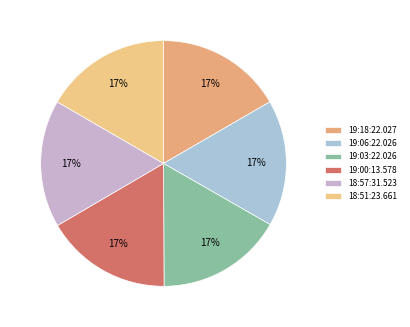

To the nearest percent, what is the combined percentage of 19:00:13.578 and 19:18:22.027?

33%